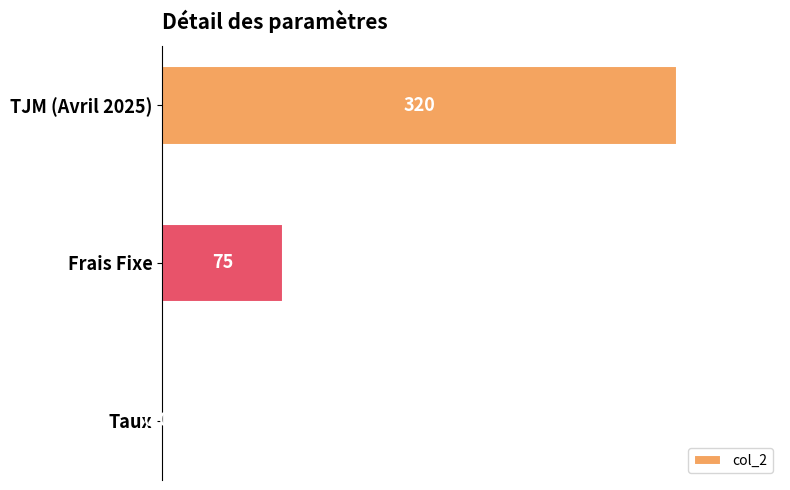

How many categories are shown in the chart?

3